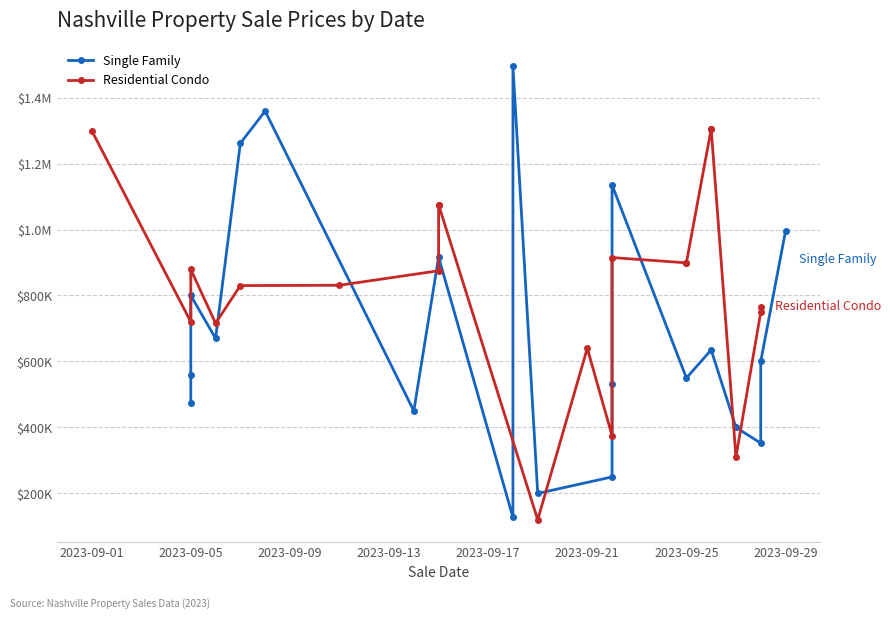

What is the average value of the Single Family series?

688110